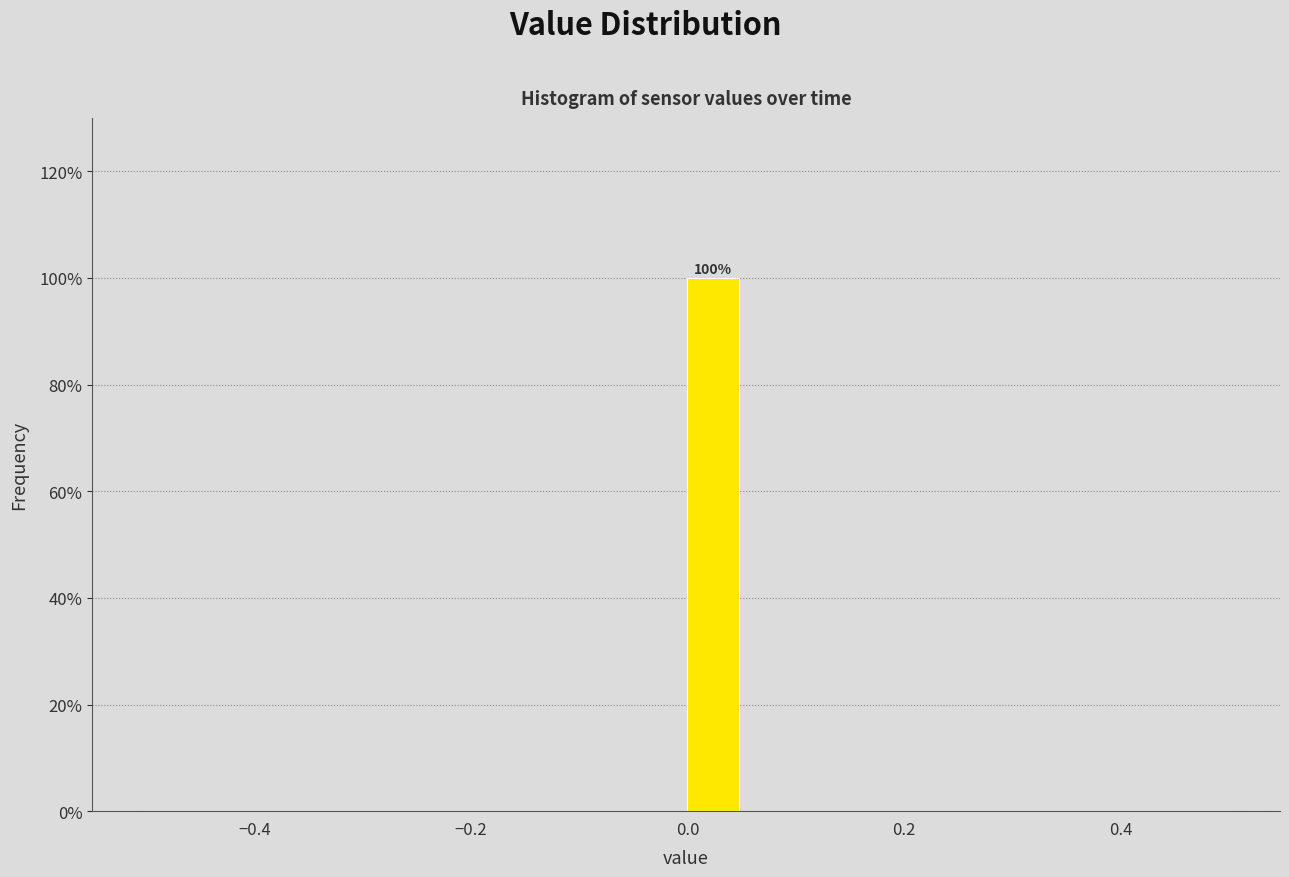

Read against the x-axis, roughly where is the centre of the tallest bar?

0.02